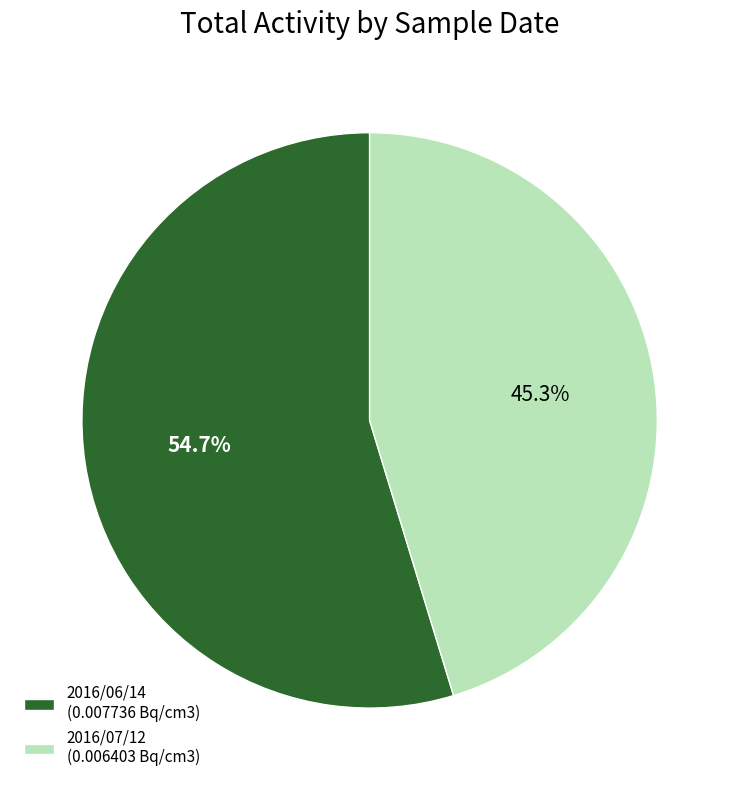

Does 2016/07/12 account for over 50% of the chart?

No